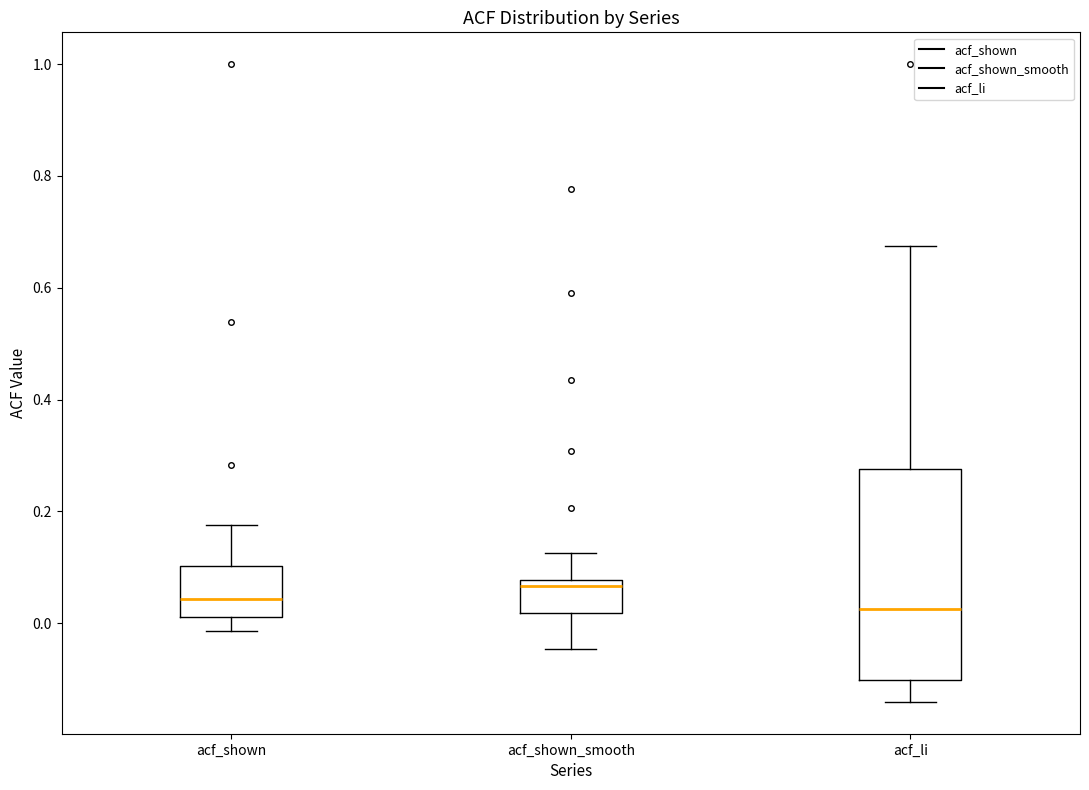

Reading left to right, transcribe this box plot: for each box, give where its median line is, the range the box spans, and where its two whiskers end, as read against the y-axis. The values are not printed on the chart, so give them approximately, as read against the axis.

acf_shown: median 0.04, box 0.02 to 0.10, whiskers -0.02 to 0.18
acf_shown_smooth: median 0.06, box 0.02 to 0.08, whiskers -0.04 to 0.12
acf_li: median 0.02, box -0.10 to 0.28, whiskers -0.14 to 0.68